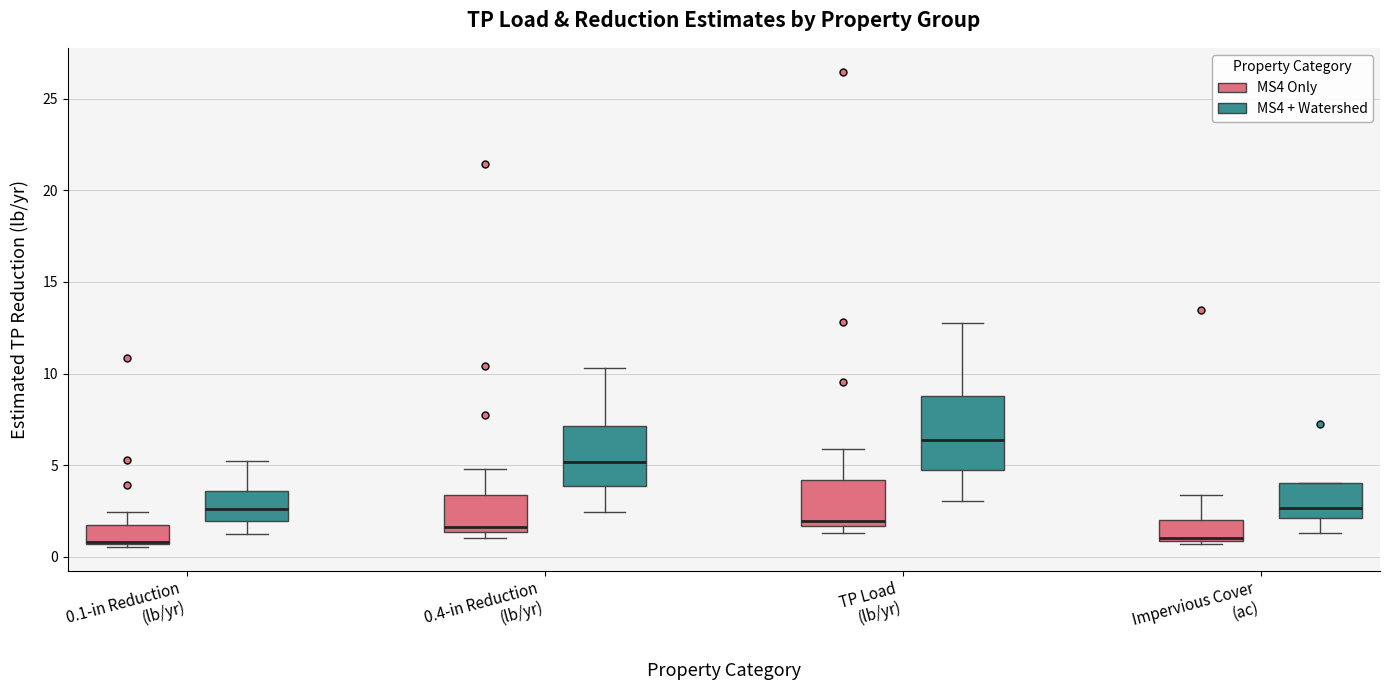

Comparing the boxes themselves (not the whiskers), which one is the tallest?

TP Load (lb/yr) (MS4 + Watershed)